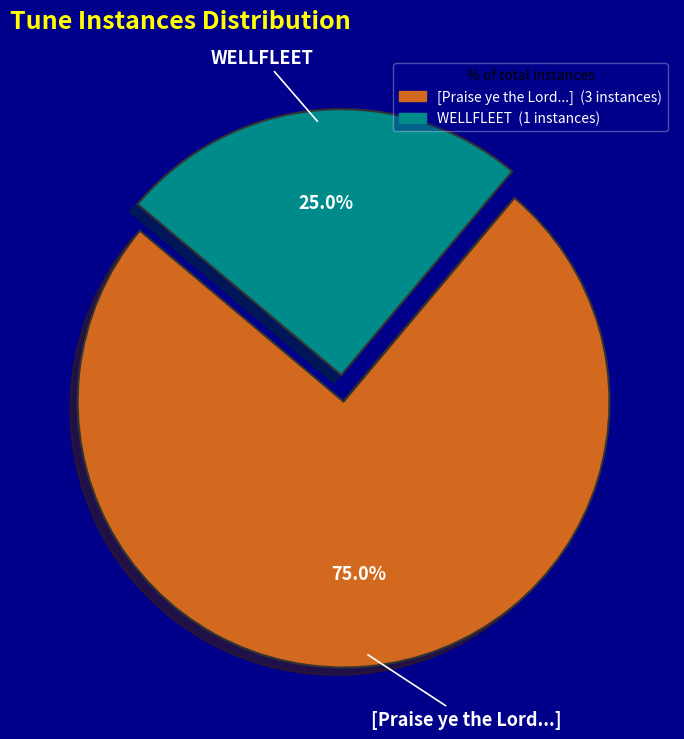

How many slices are in this pie chart?

2